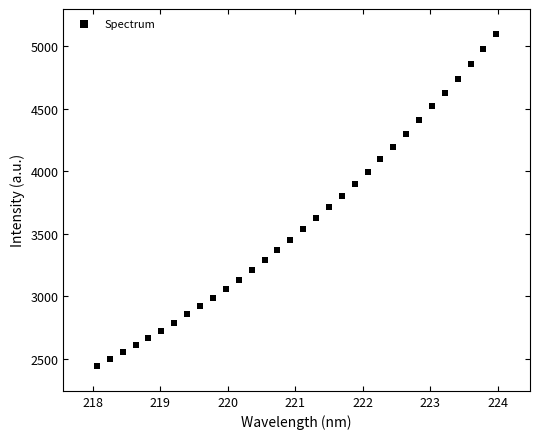

What is the range of X values (max minus min)?

5.9